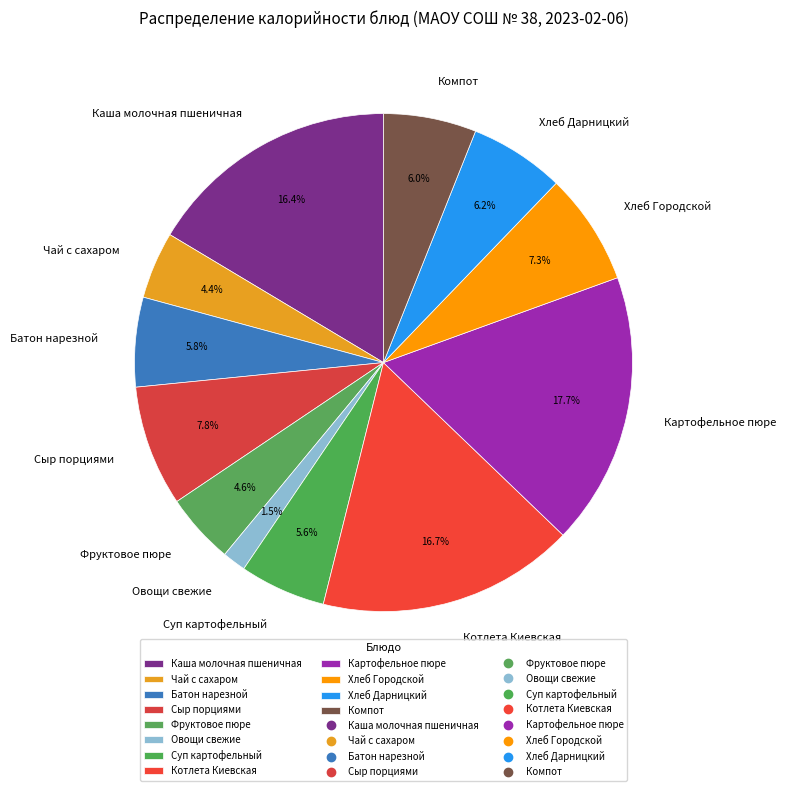

What is the smallest slice in the pie chart?

Овощи свежие